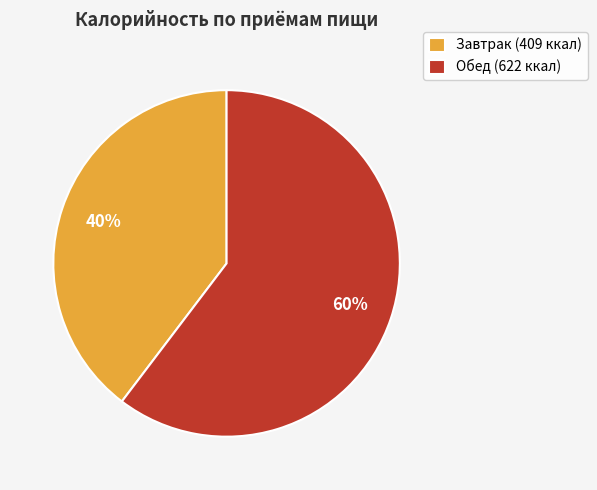

Which slice is the smallest?

Завтрак